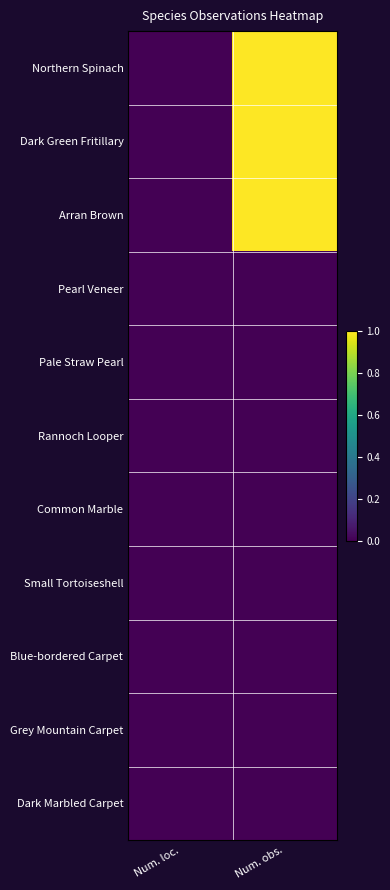

What is the total value across all series at Num. obs.?

3